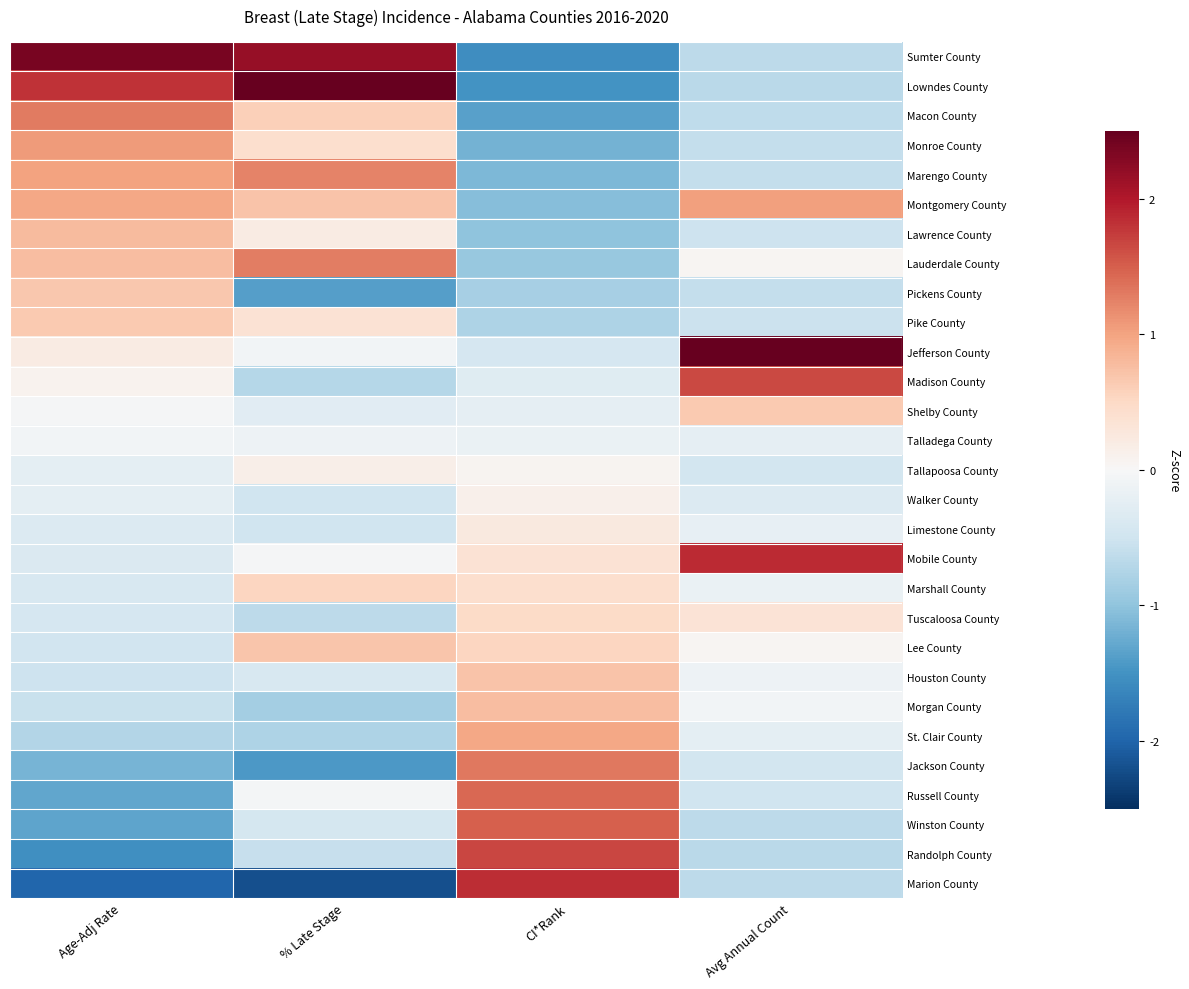

What is the greatest value displayed?

4.0